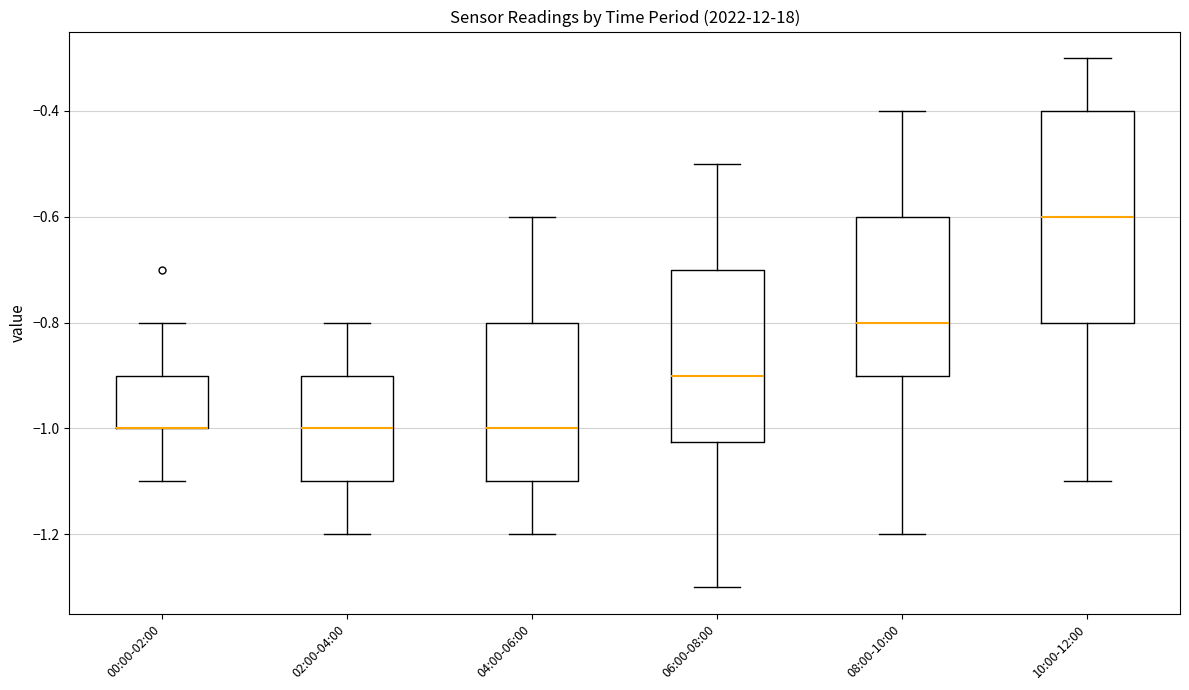

Which box is the tallest, from its lower edge to its upper edge?

10:00-12:00